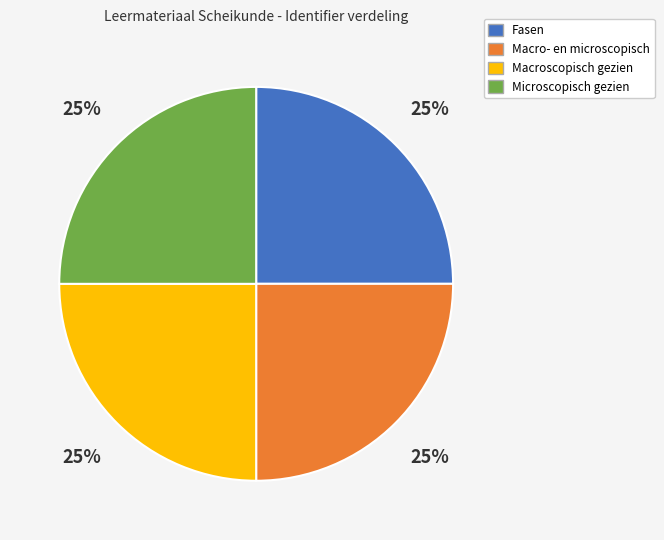

What percentage is the Fasen slice, to the nearest percent?

25%